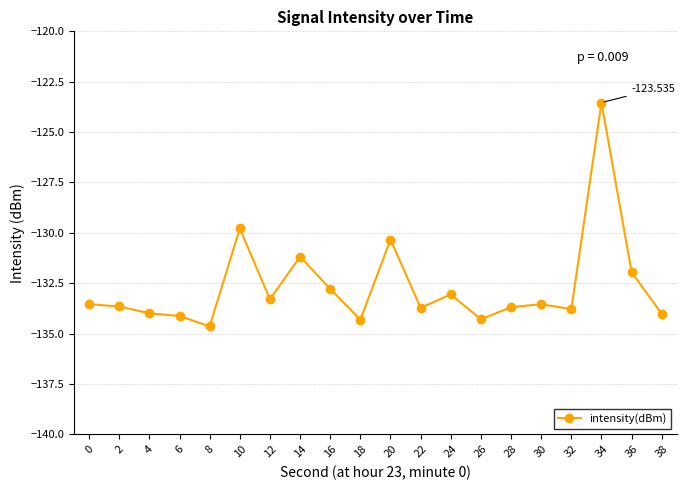

Is it true that the value at 16 is -132.8?

True